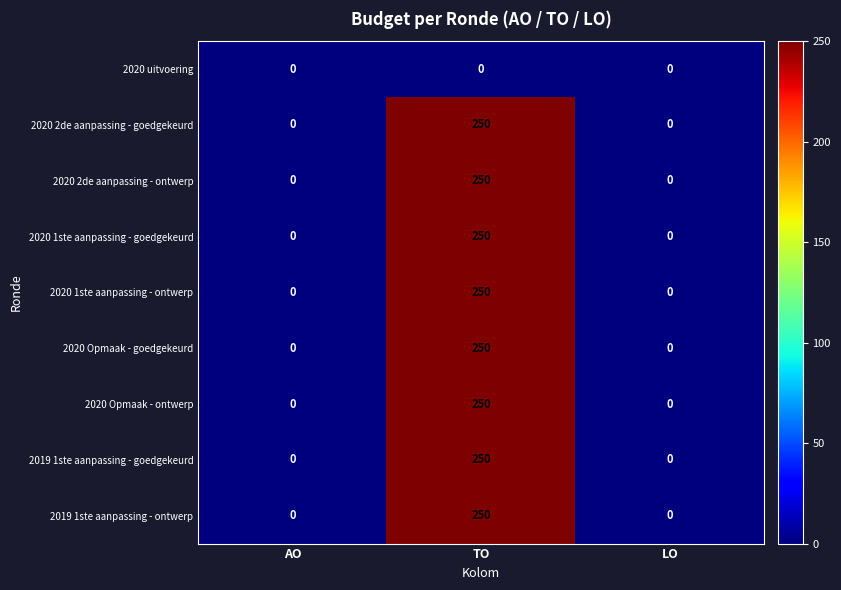

Reading left to right, transcribe all the data shown in this chart.

2020 uitvoering: 0	0	0
2020 2de aanpassing - goedgekeurd: 0	250	0
2020 2de aanpassing - ontwerp: 0	250	0
2020 1ste aanpassing - goedgekeurd: 0	250	0
2020 1ste aanpassing - ontwerp: 0	250	0
2020 Opmaak - goedgekeurd: 0	250	0
2020 Opmaak - ontwerp: 0	250	0
2019 1ste aanpassing - goedgekeurd: 0	250	0
2019 1ste aanpassing - ontwerp: 0	250	0